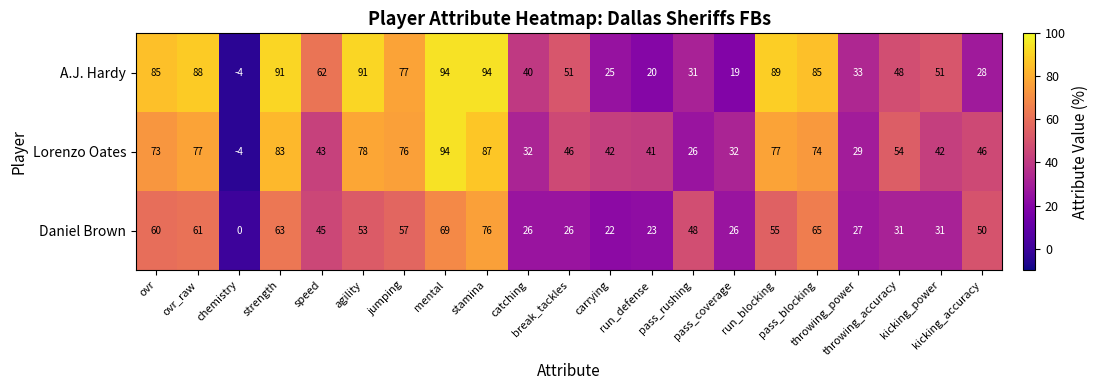

What is the minimum value for A.J. Hardy?

-4